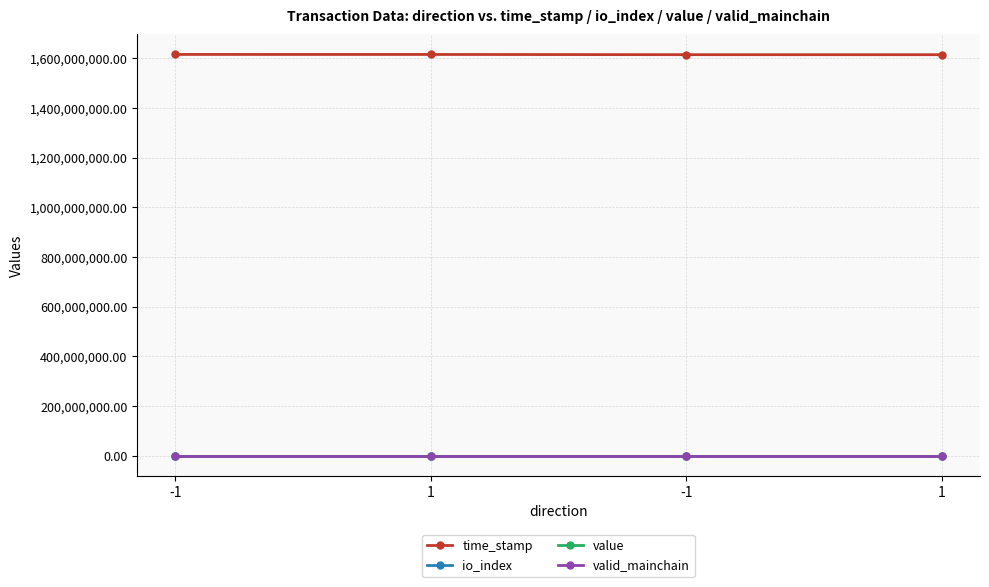

What is the average value of the valid_mainchain series?

1.0